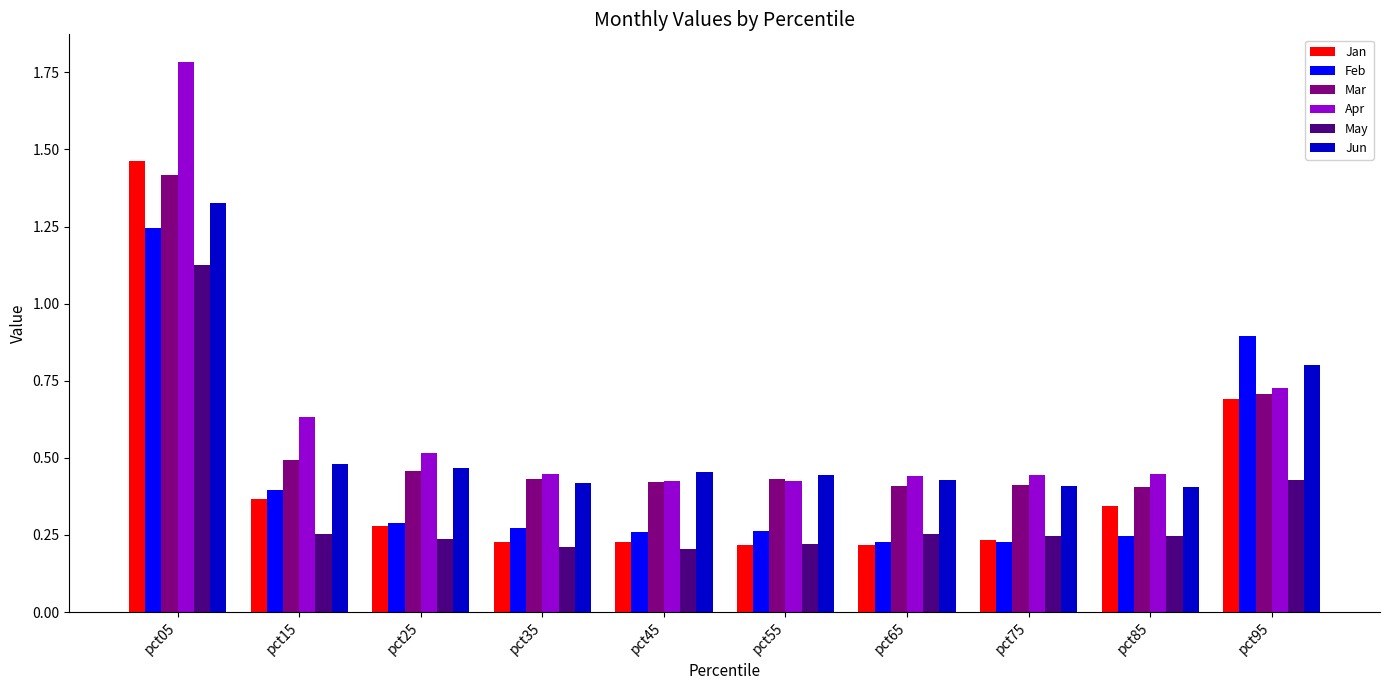

Is it true that Feb equals 0.2 at pct85?

True